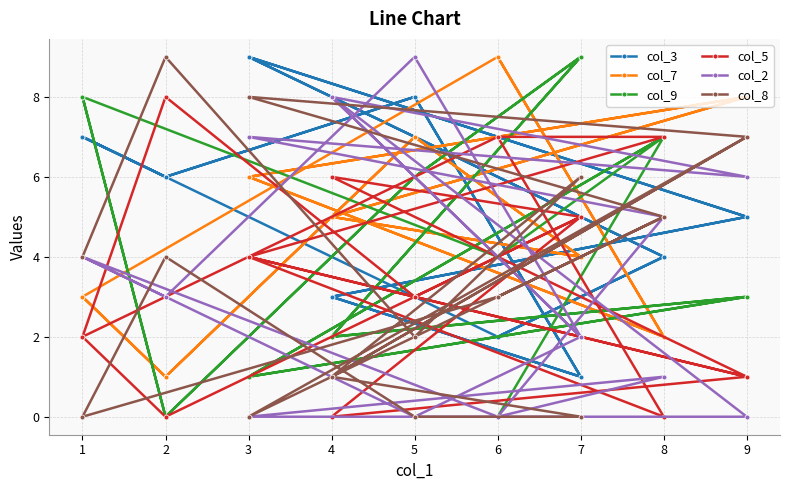

At which category does col_9 reach its first local valley?

3